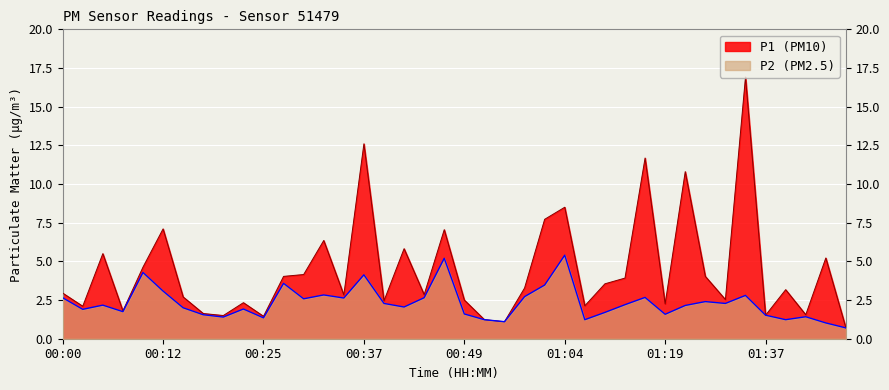

Reading left to right, transcribe all the data shown in this chart.

P1: 3.0	2.1	5.5	1.8	4.6	7.1	2.7	1.6	1.5	2.3	1.4	4.0	4.2	6.3	2.8	12.6	2.5	5.8	2.9	7.0	2.5	1.2	1.1	3.3	7.7	8.5	2.1	3.5	3.9	11.7	2.2	10.8	4.0	2.5	16.9	1.5	3.2	1.6	5.2	0.7
P2: 2.6	1.9	2.2	1.8	4.3	3.1	2.0	1.6	1.4	1.9	1.4	3.6	2.6	2.8	2.6	4.1	2.3	2.0	2.6	5.2	1.6	1.2	1.1	2.7	3.5	5.4	1.2	1.7	2.2	2.7	1.6	2.1	2.4	2.3	2.8	1.5	1.2	1.4	1.0	0.7